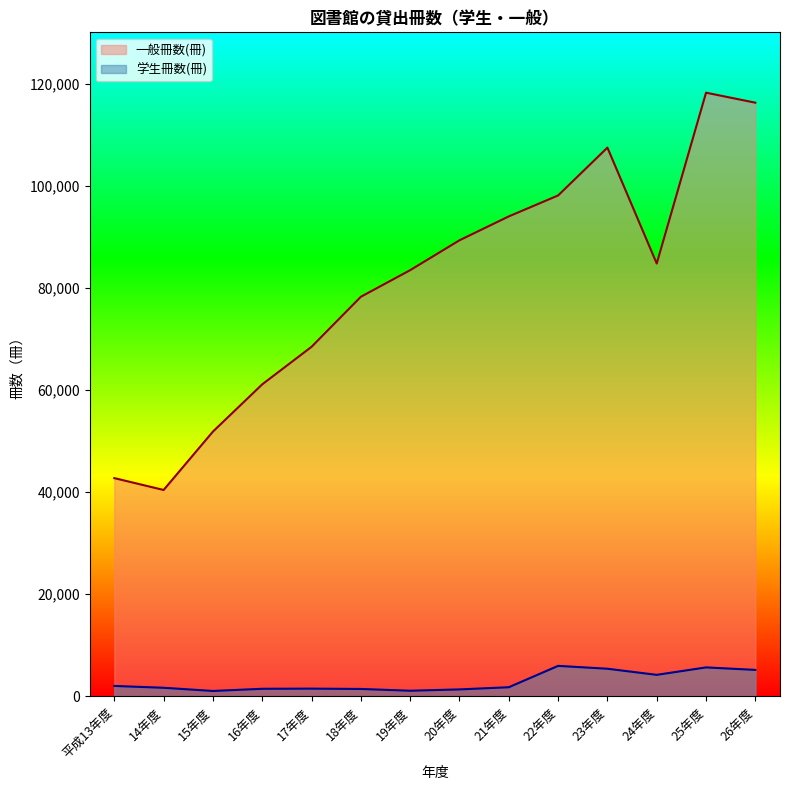

Does the chart display data point markers on the line(s)?

No